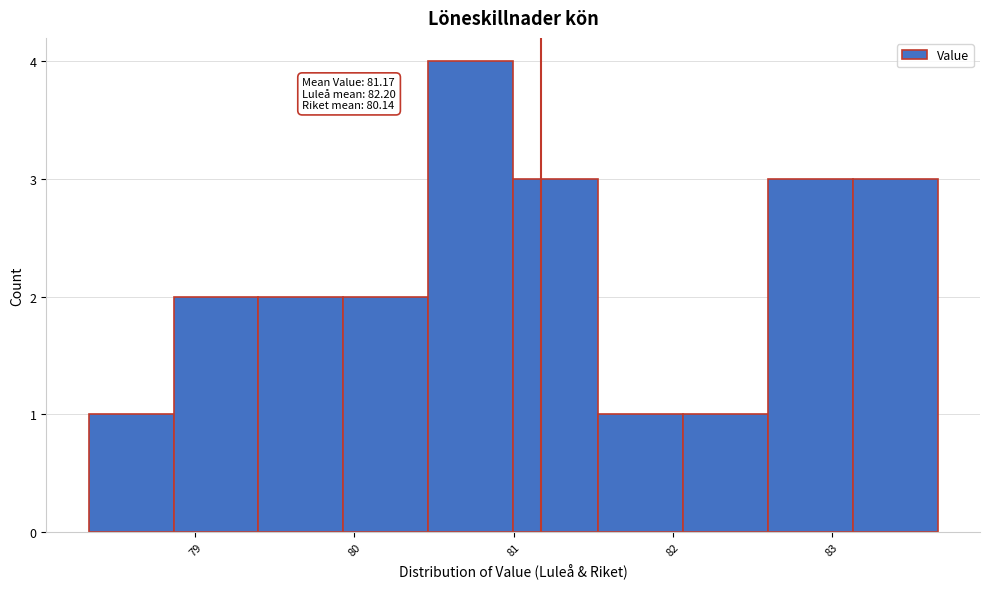

Which range on the x-axis has the tallest bar?

80.5 to 81.0